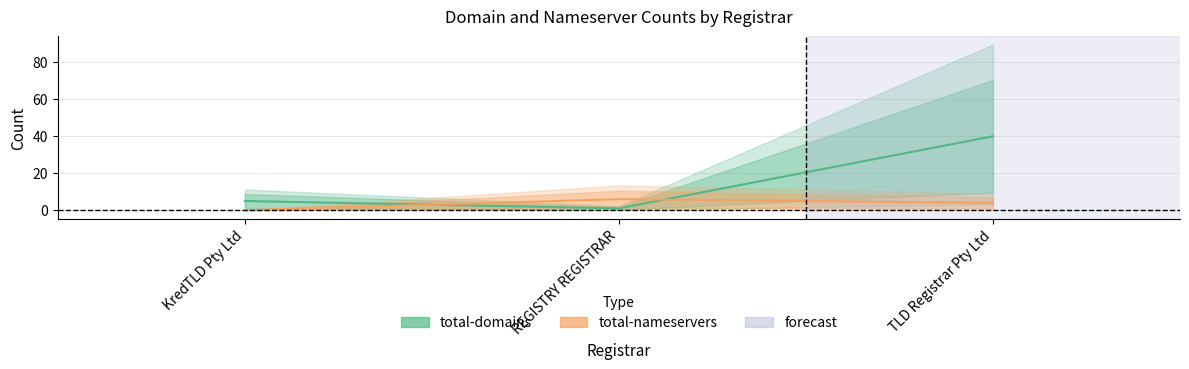

At which label does total-domains first exceed 5?

TLD Registrar Pty Ltd